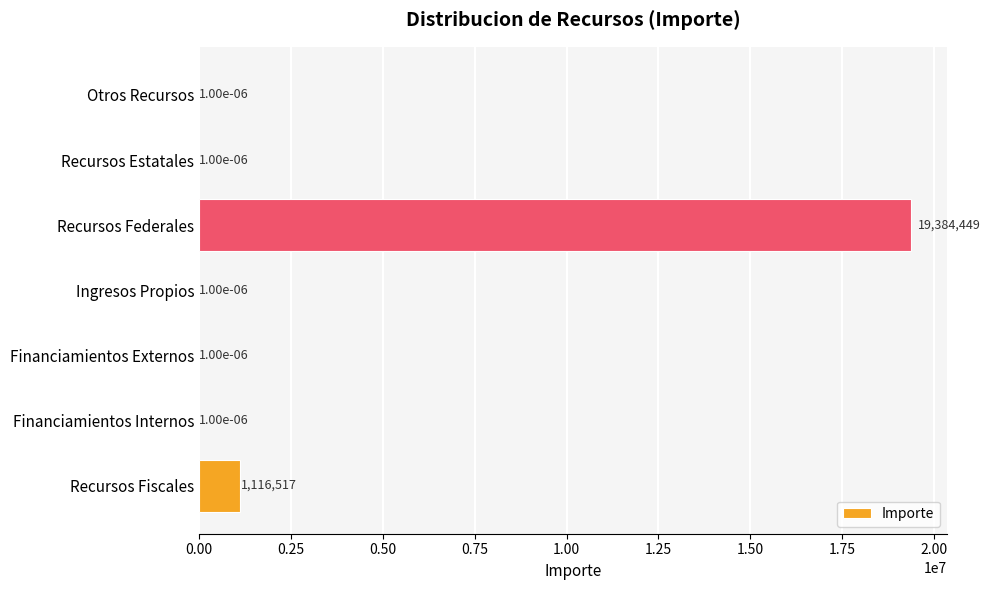

What is the greatest value displayed?

19384448.8